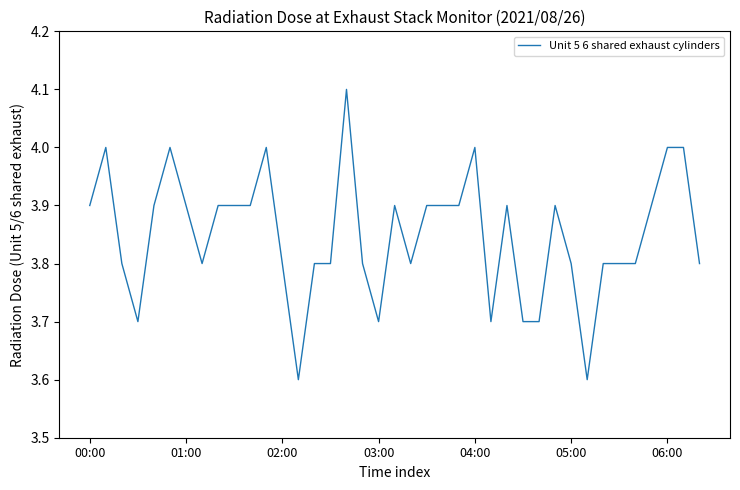

What is the greatest value displayed?

4.1